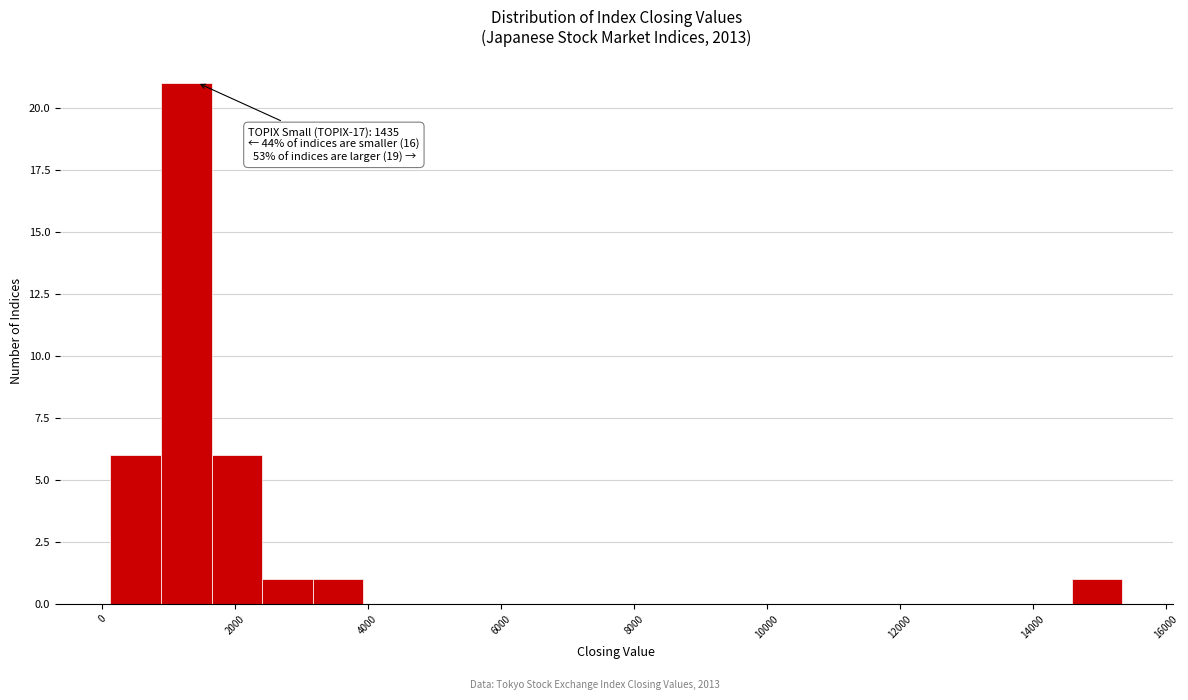

Read against the x-axis, roughly where is the centre of the tallest bar?

1200